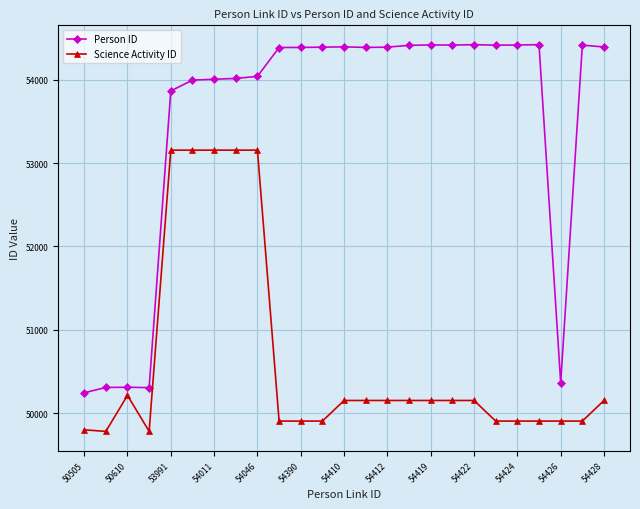

What is the average value of the Person ID series?

53501